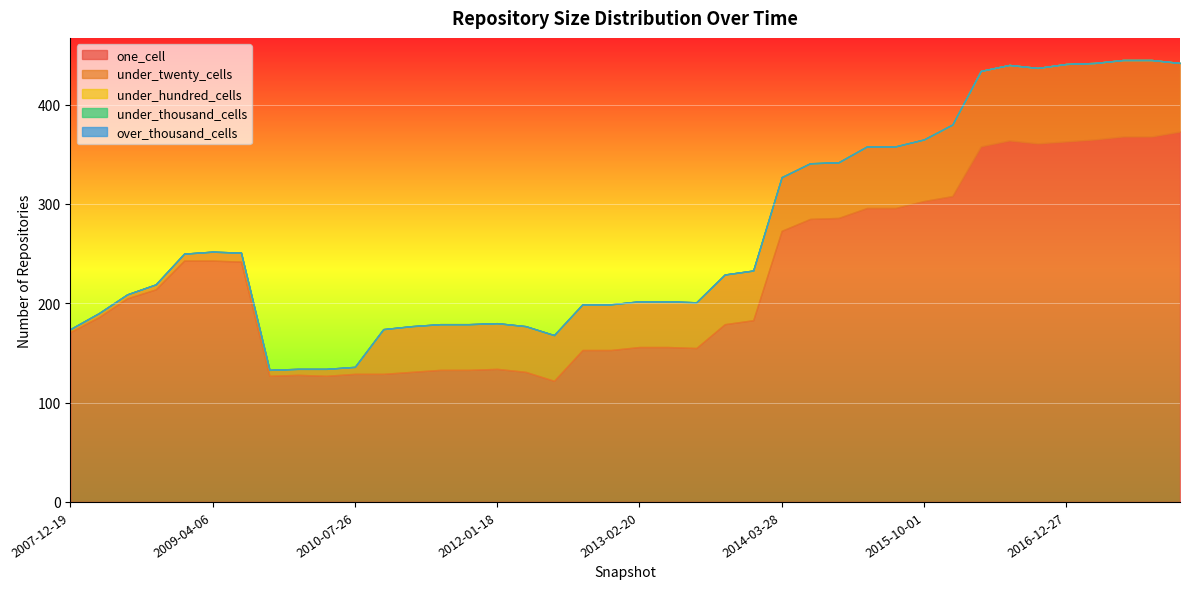

How many categories are shown in the chart?

40